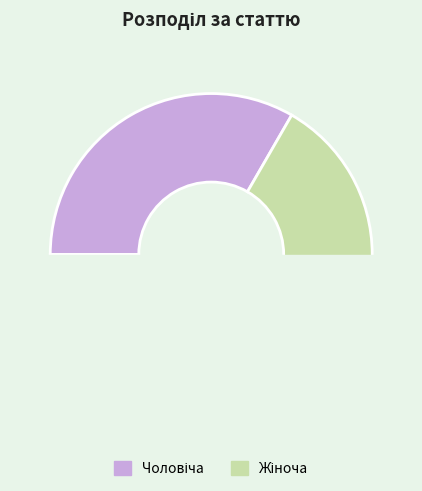

Does Жіноча account for over 50% of the chart?

Yes